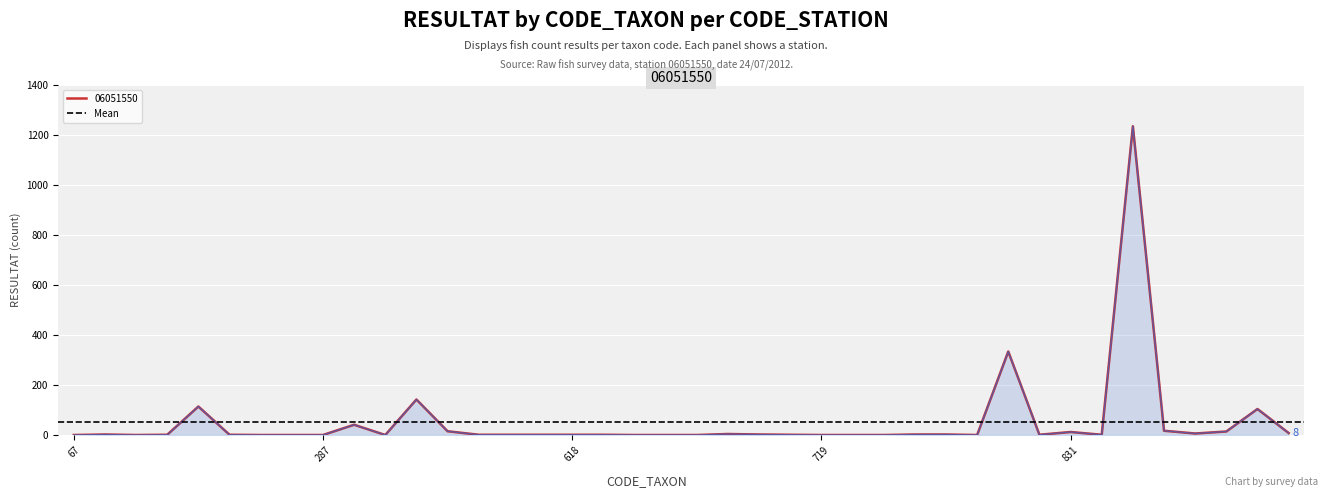

What is the maximum value for 06051550?

1235